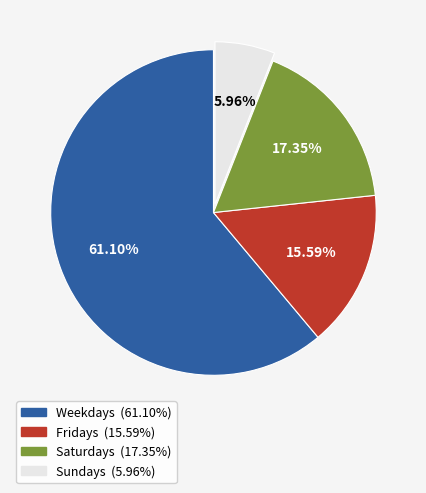

Does any single category account for the majority?

Yes